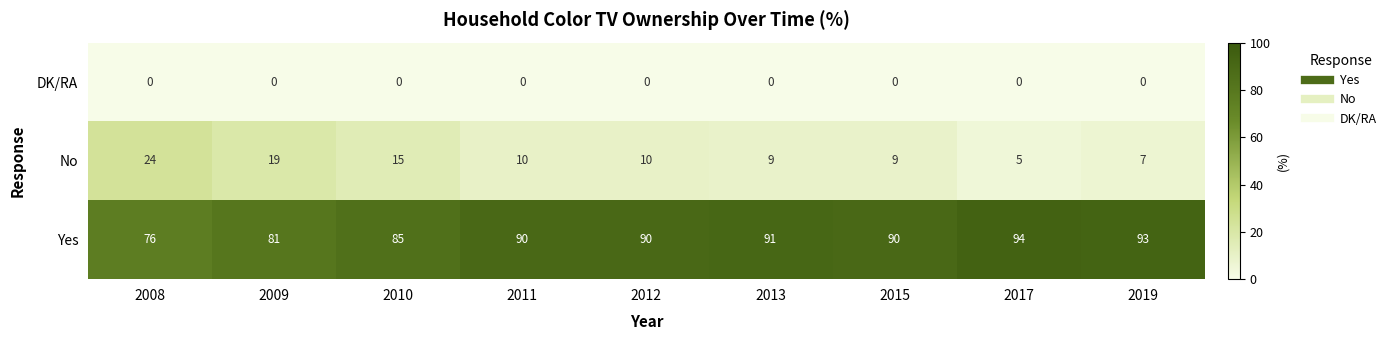

Rank the series at 2008 from highest to lowest value.

Yes, No, DK/RA